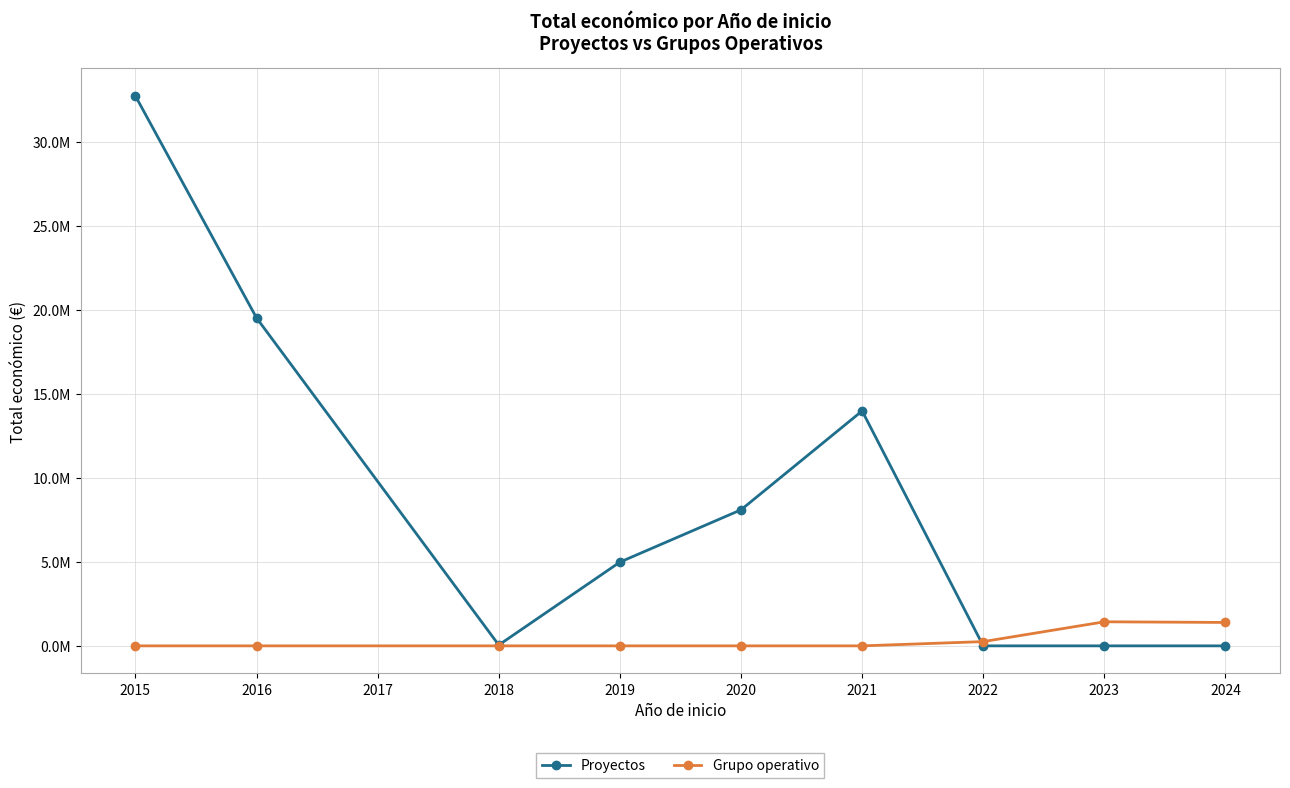

Does the chart have visible grid lines?

Yes